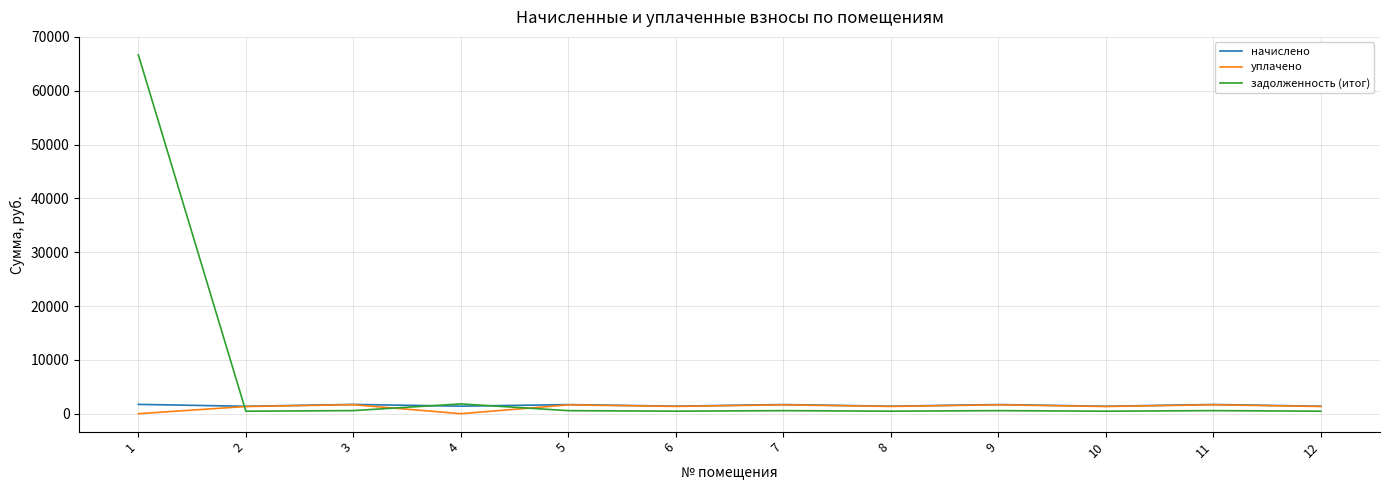

What is the highest value of the начислено series?

1729.9